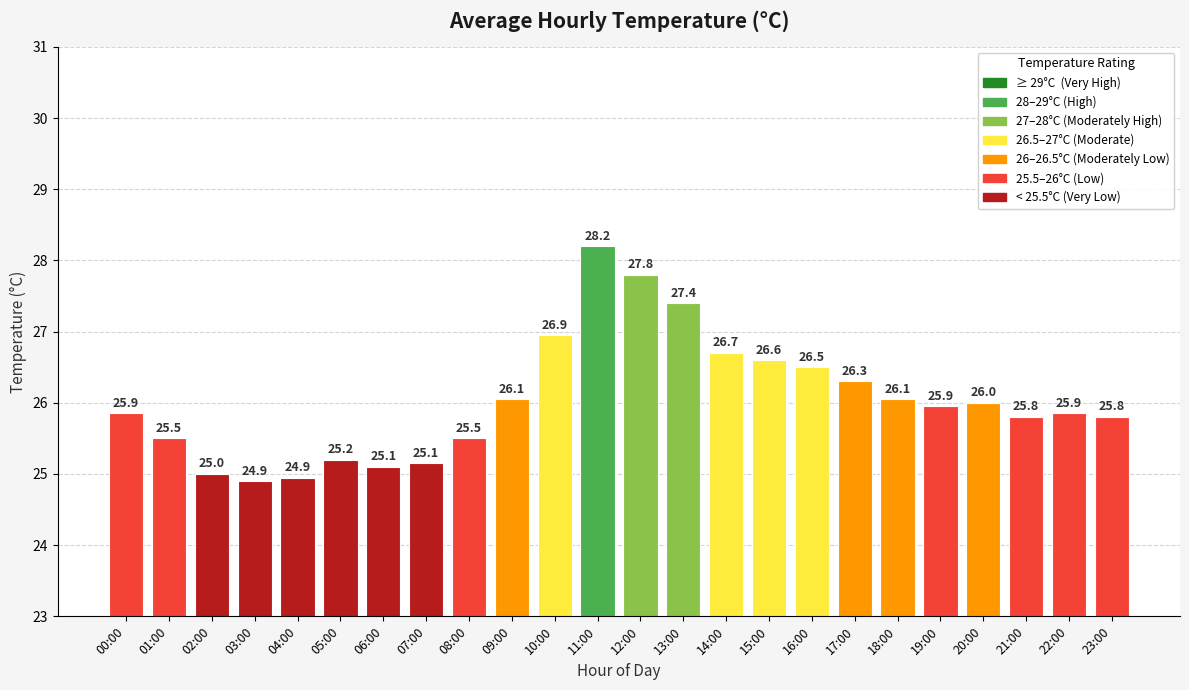

What is the maximum value shown in the chart?

28.2